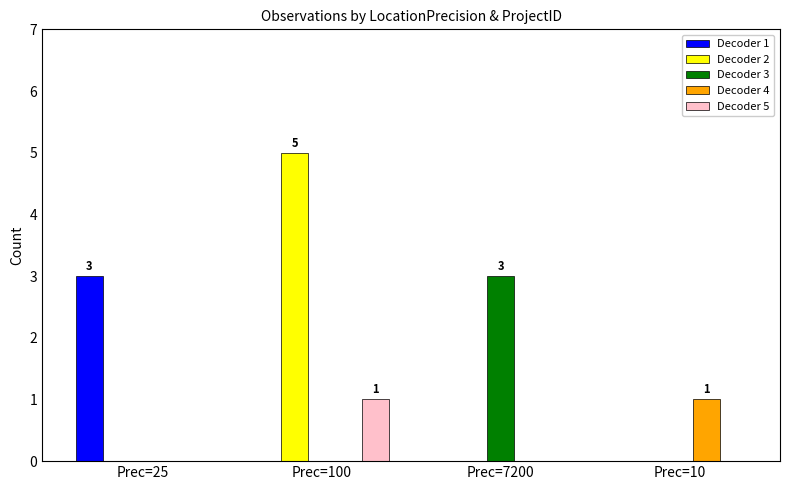

Which series changed the most between Prec=25 and Prec=10?

Decoder 1